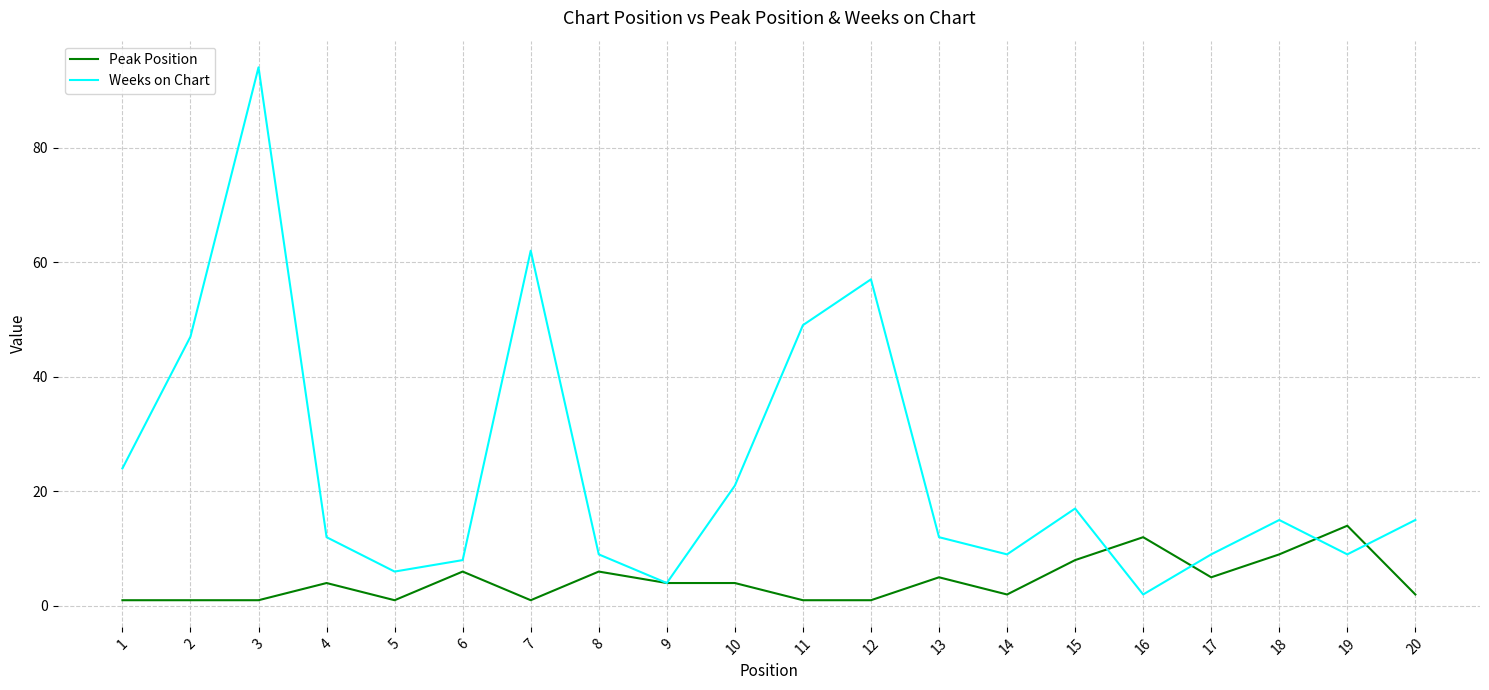

Which series has the largest range (max minus min)?

Weeks on Chart